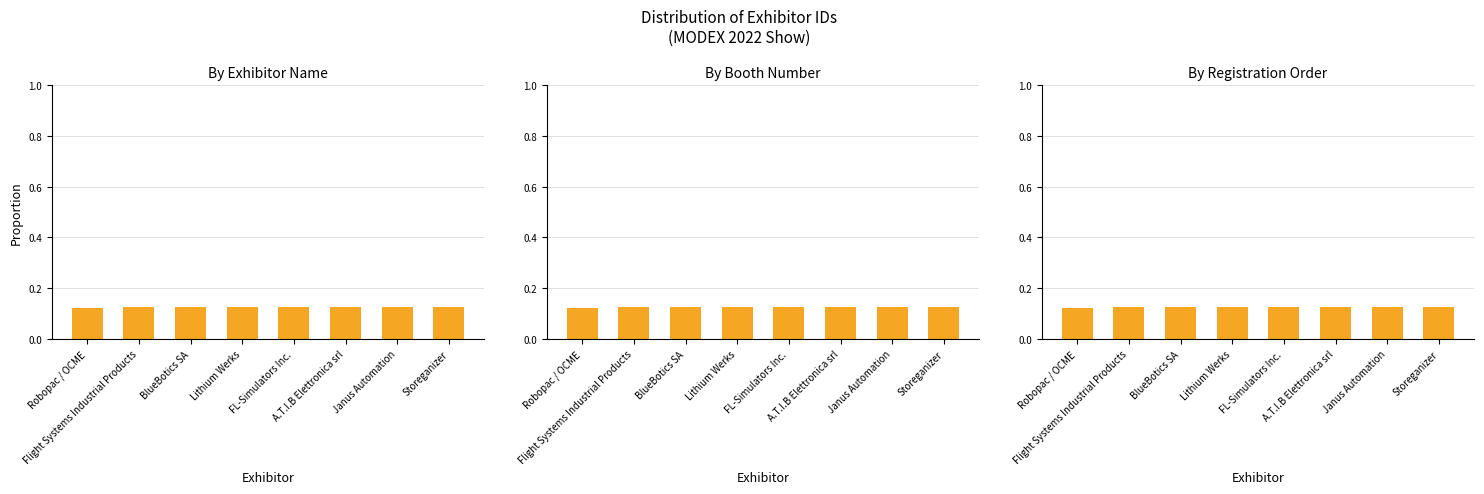

Reading right to left, what are all the values shown in this chart?

Storeganizer=0.1	Janus Automation=0.1	A.T.I.B Elettronica srl=0.1	FL-Simulators Inc.=0.1	Lithium Werks=0.1	BlueBotics SA=0.1	Flight Systems Industrial Products=0.1	Robopac / OCME=0.1